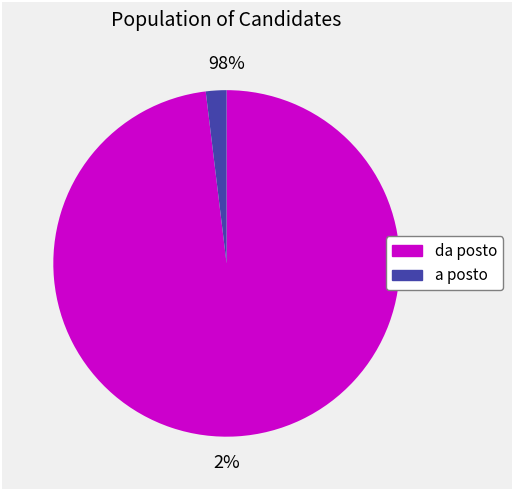

To the nearest percent, what is the difference between the da posto and a posto slice percentages?

96%